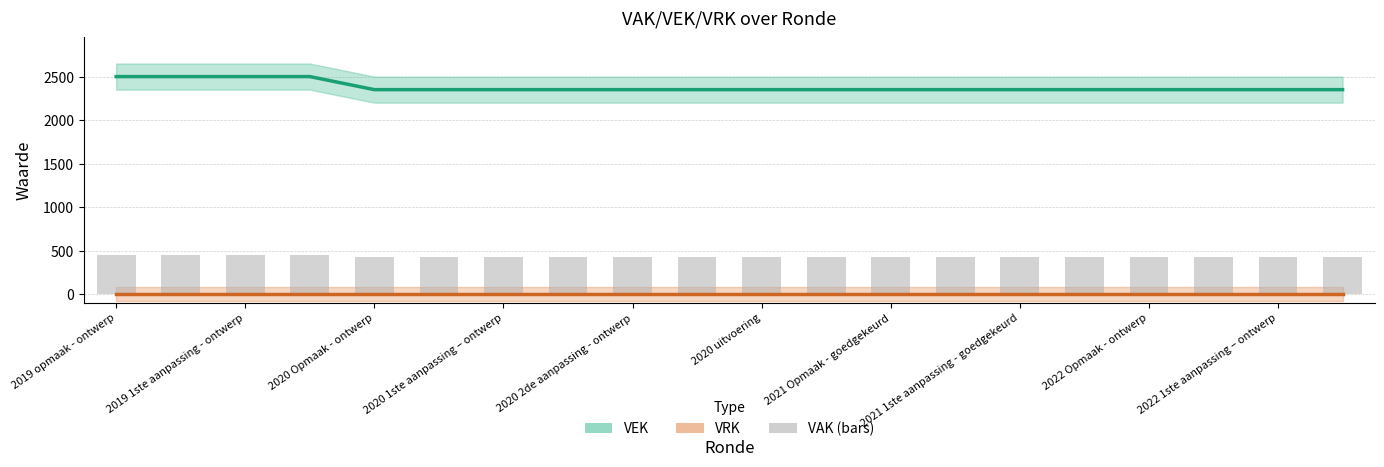

How many values in the VAK bars series exceed 423?

4